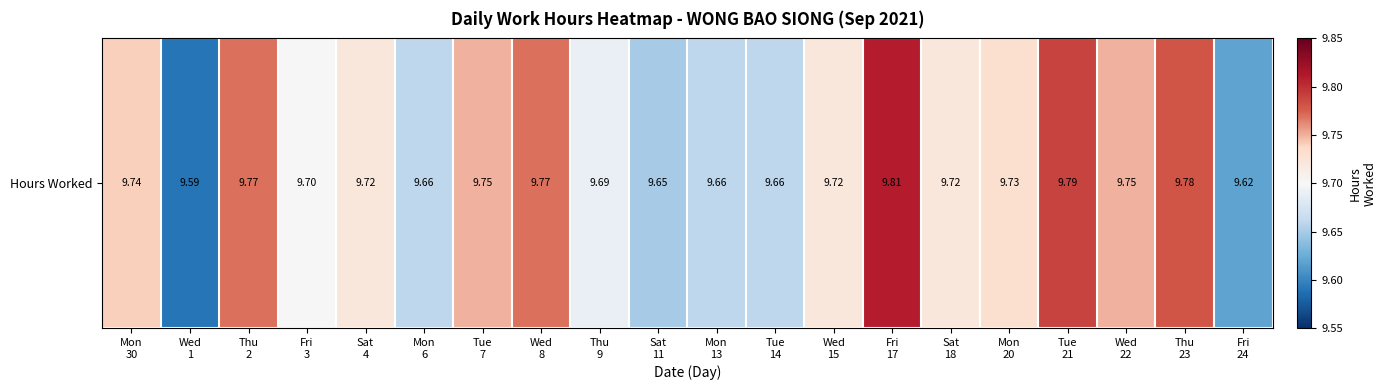

Is it true that the value at Fri
3 is 2.6?

False